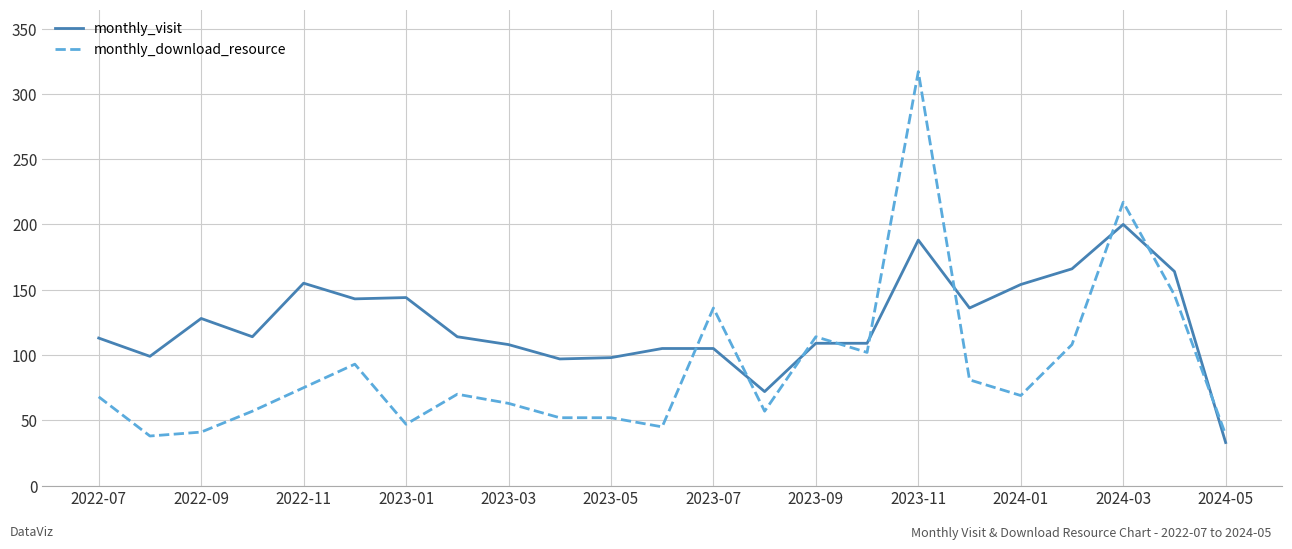

Which series has the largest total across all categories?

monthly_visit